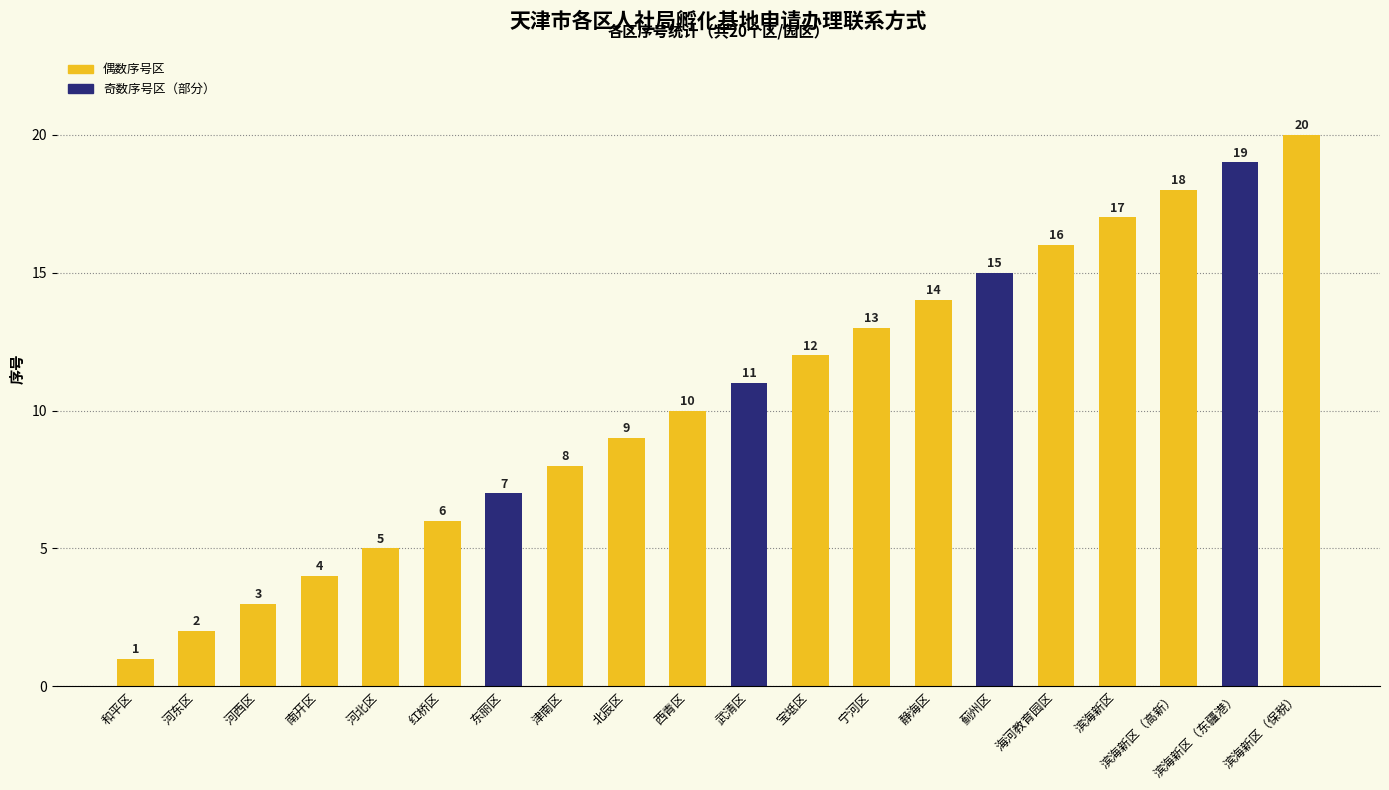

What is the label of the 15th bar from the right?

红桥区